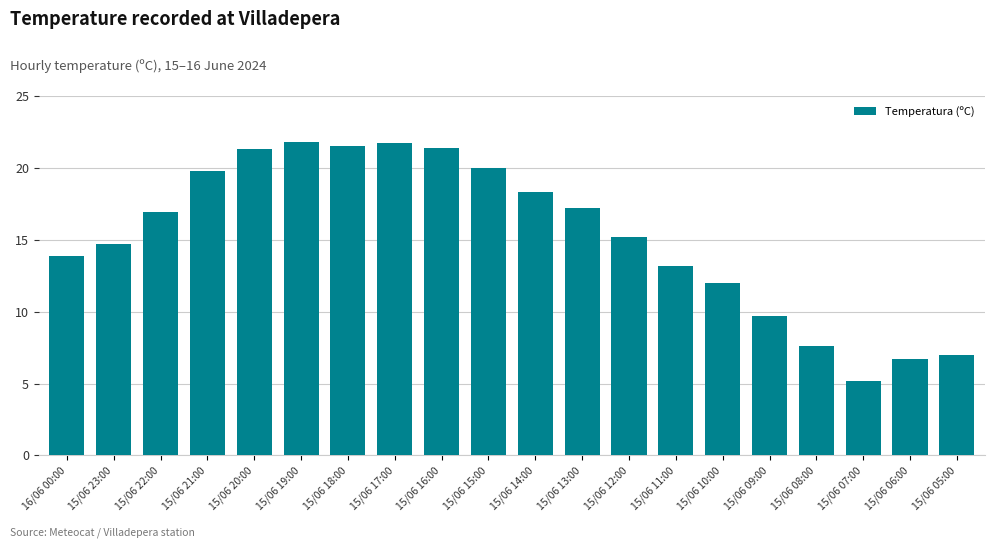

What is the average value?

15.3